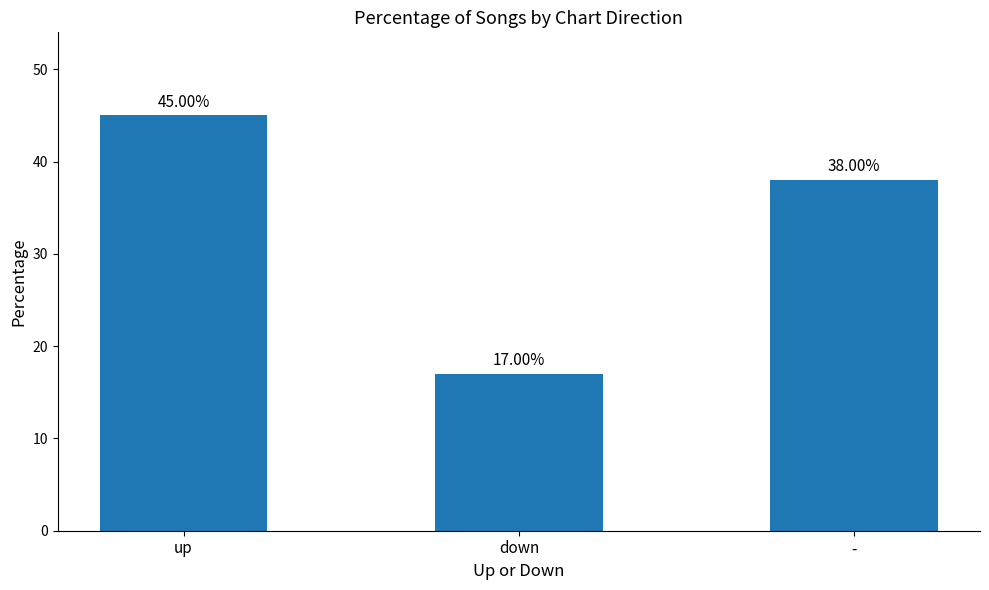

Reading left to right, transcribe all the data shown in this chart.

45	17	38